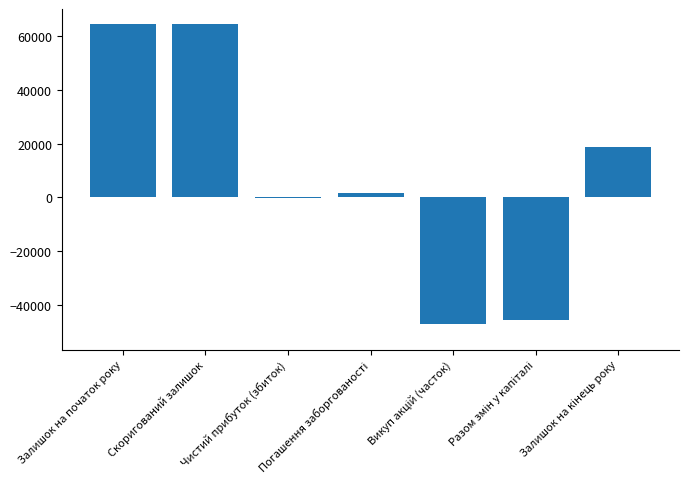

What is the greatest value displayed?

64540